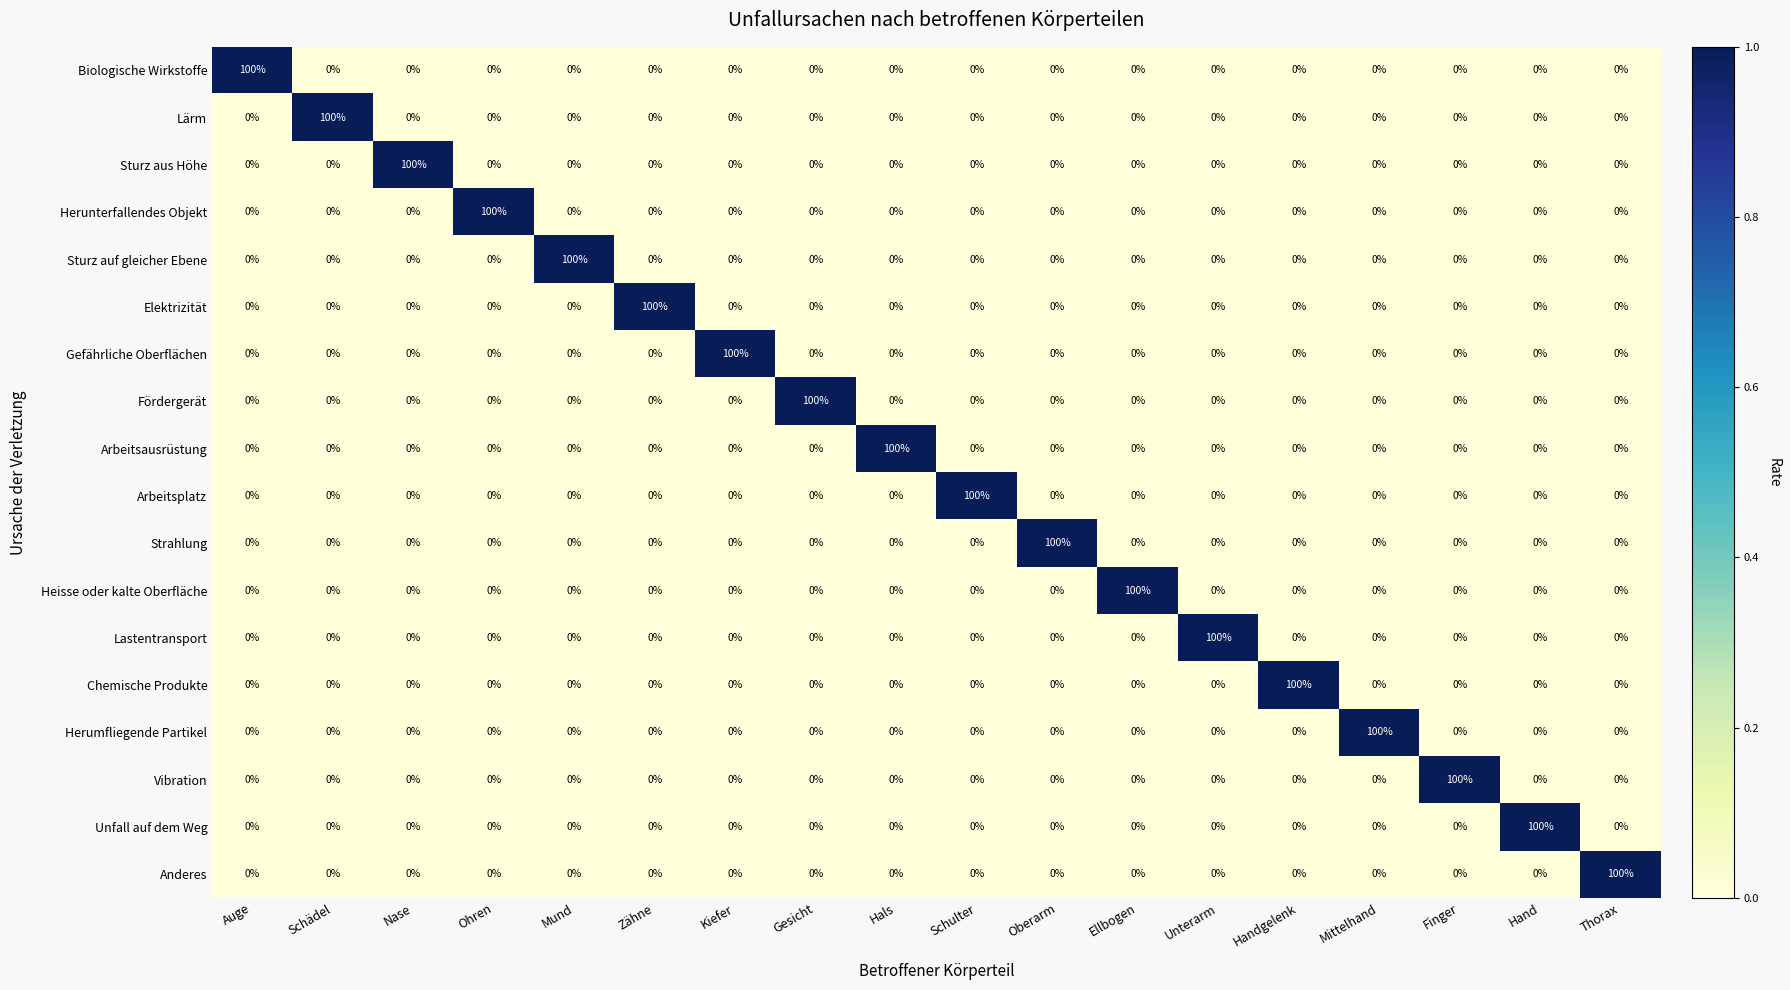

What is the sum of all Lastentransport values?

100